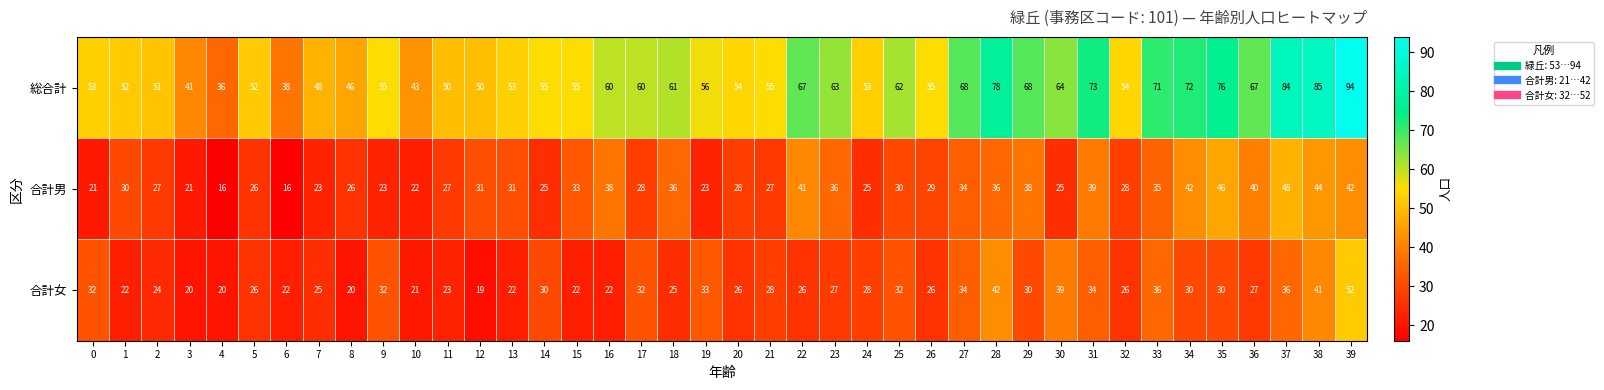

What is the difference between the maximum and minimum values in the 合計女 series?

33